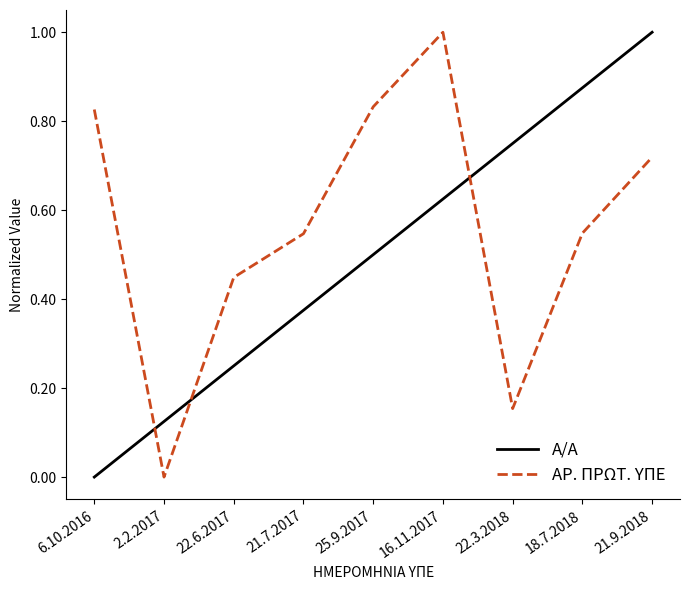

Which series changed the most between 6.10.2016 and 21.9.2018?

Α/Α